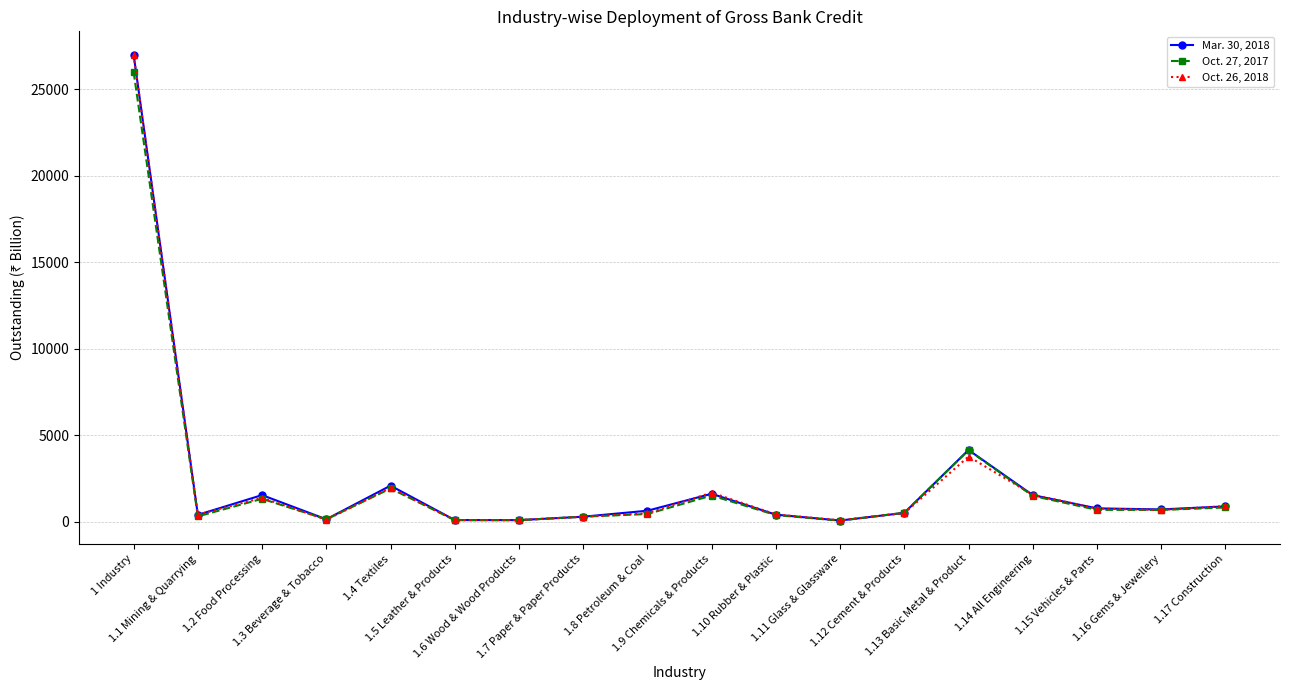

What is the difference between the maximum and minimum values in the Oct. 27, 2017 series?

25913